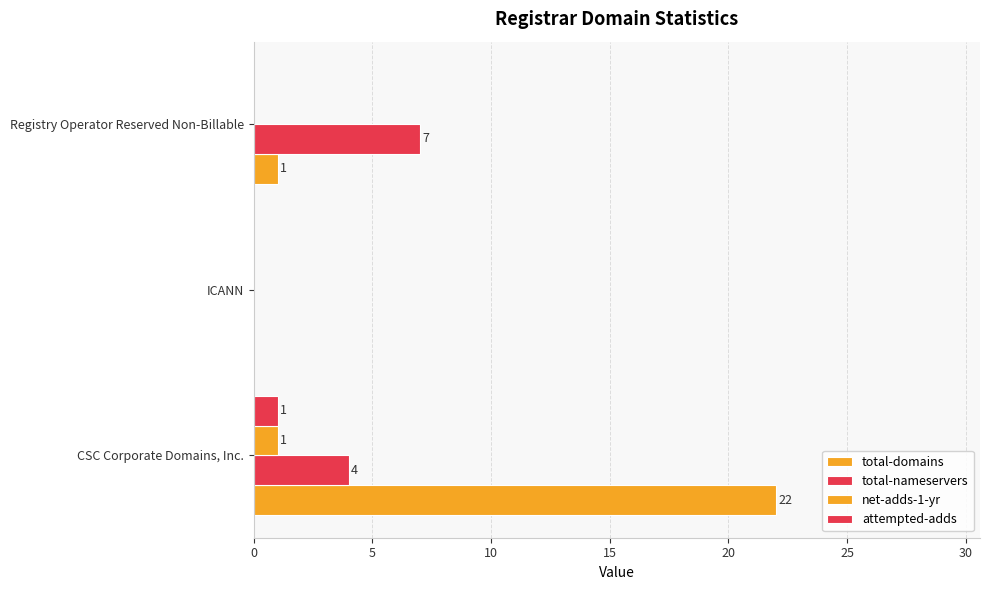

Count the number of data series in this chart.

4